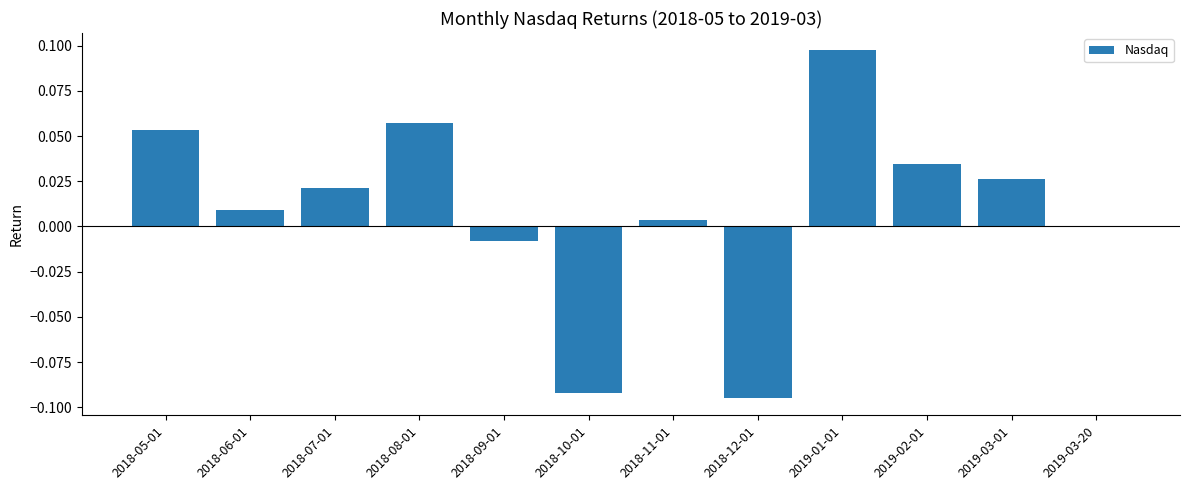

Where does the data first go above 0?

2018-05-01